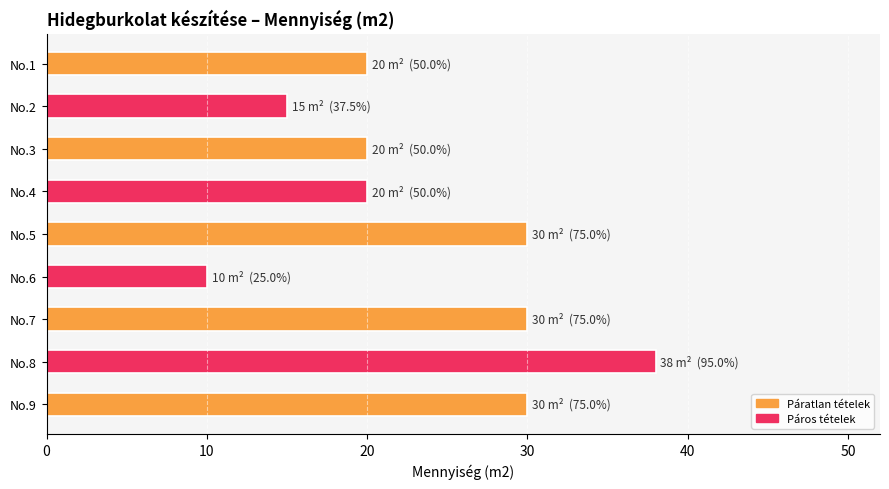

Reading top to bottom, extract all data points from this chart.

20	15	20	20	30	10	30	38	30